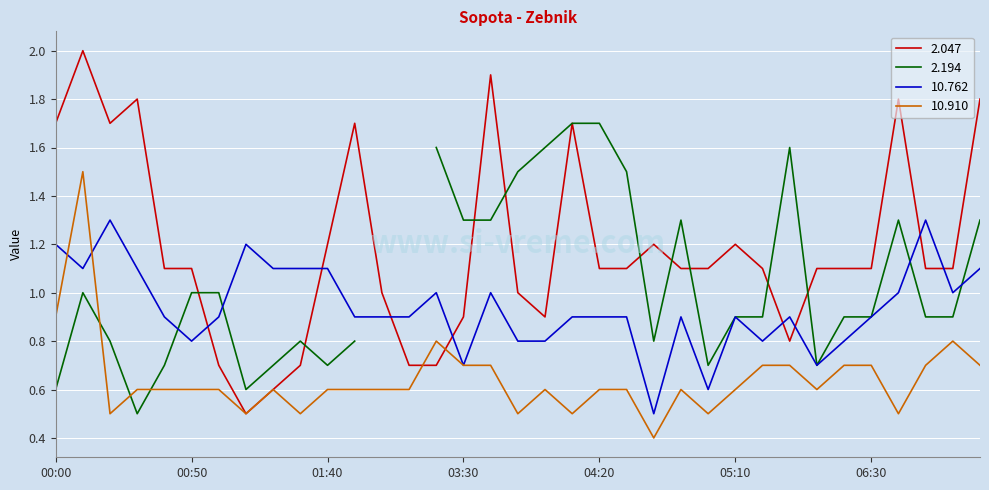

What is the spread (max minus min) of values at 06:50?

0.6